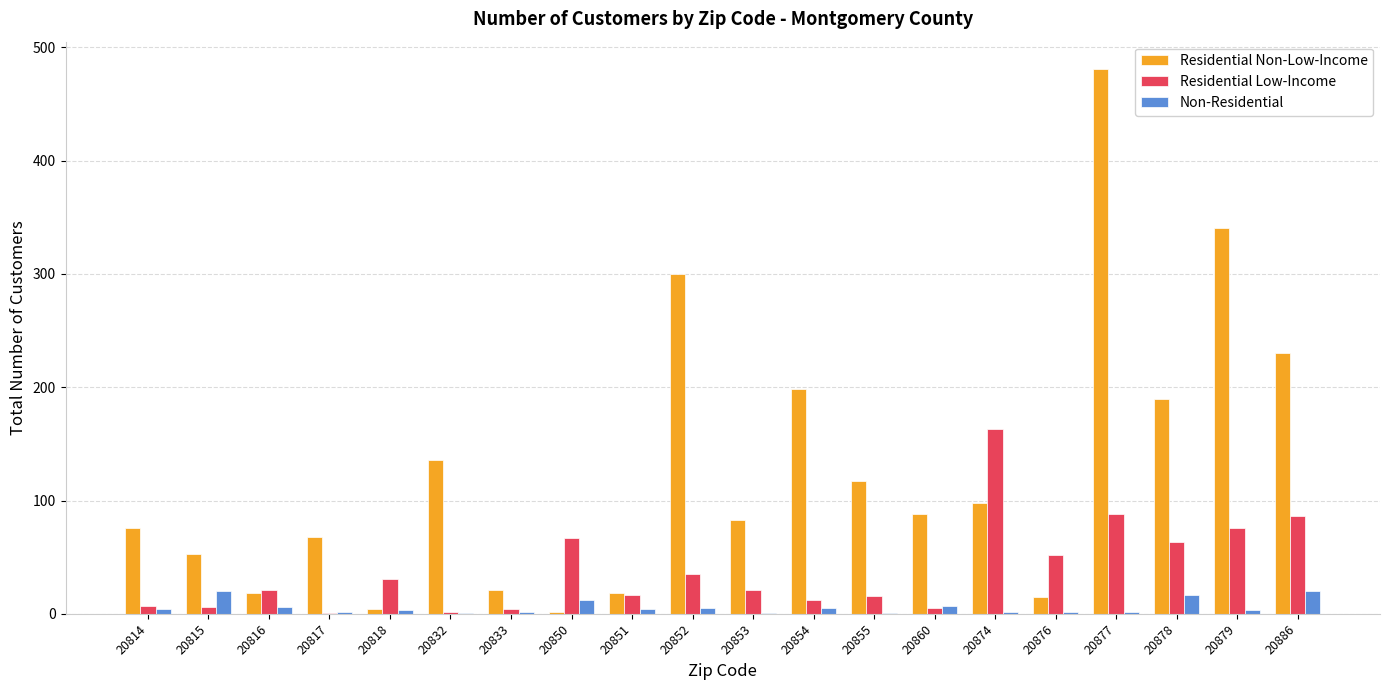

Between 20850 and 20877, which series saw the biggest shift?

Residential Non-Low-Income